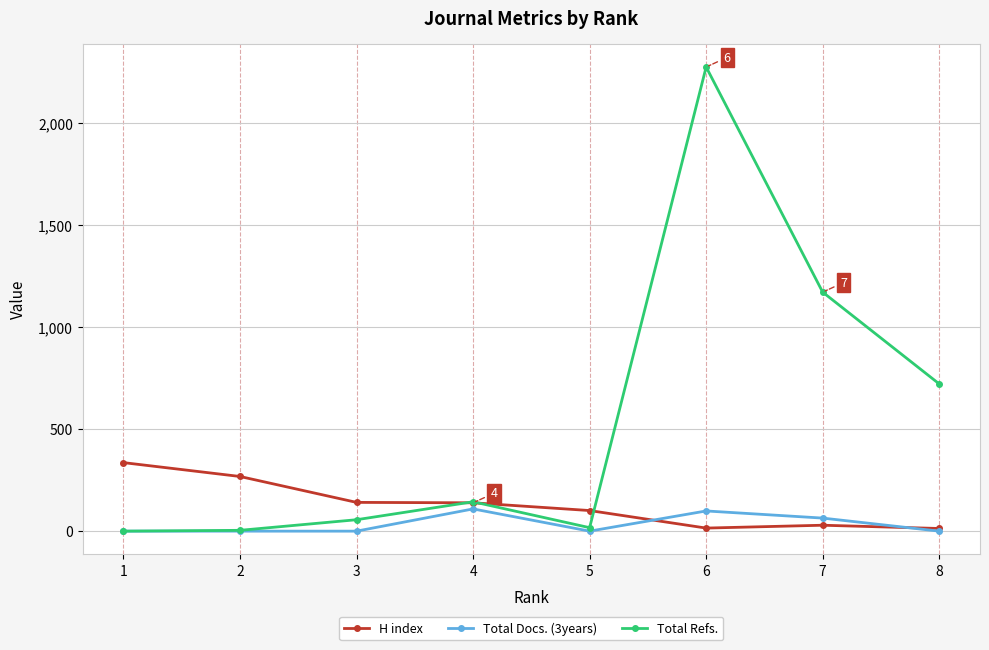

Which series has the widest spread of values?

Total Refs.